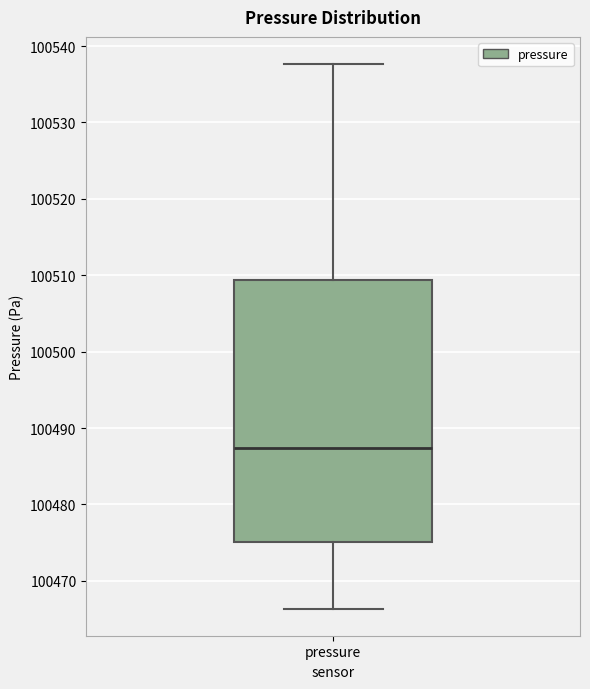

Read this box plot against the y-axis: the position of the median line, the range covered by the box, and the ends of both whiskers. The values are not printed on the chart, so give them approximately, as read against the axis.

median 100487, box 100475 to 100509, whiskers 100466 to 100538